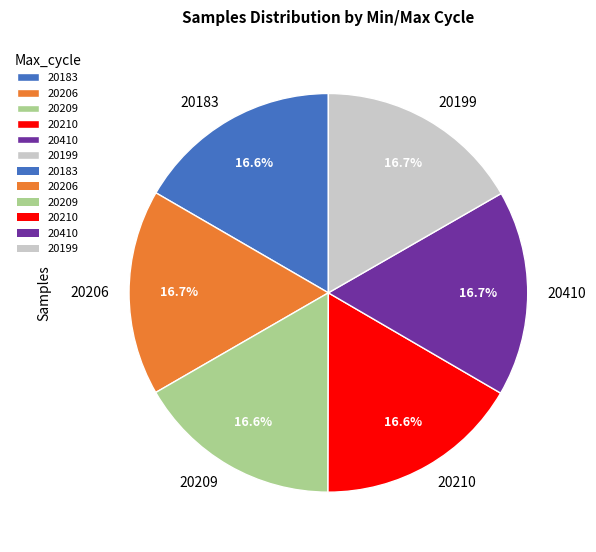

How many segments does this pie chart have?

6